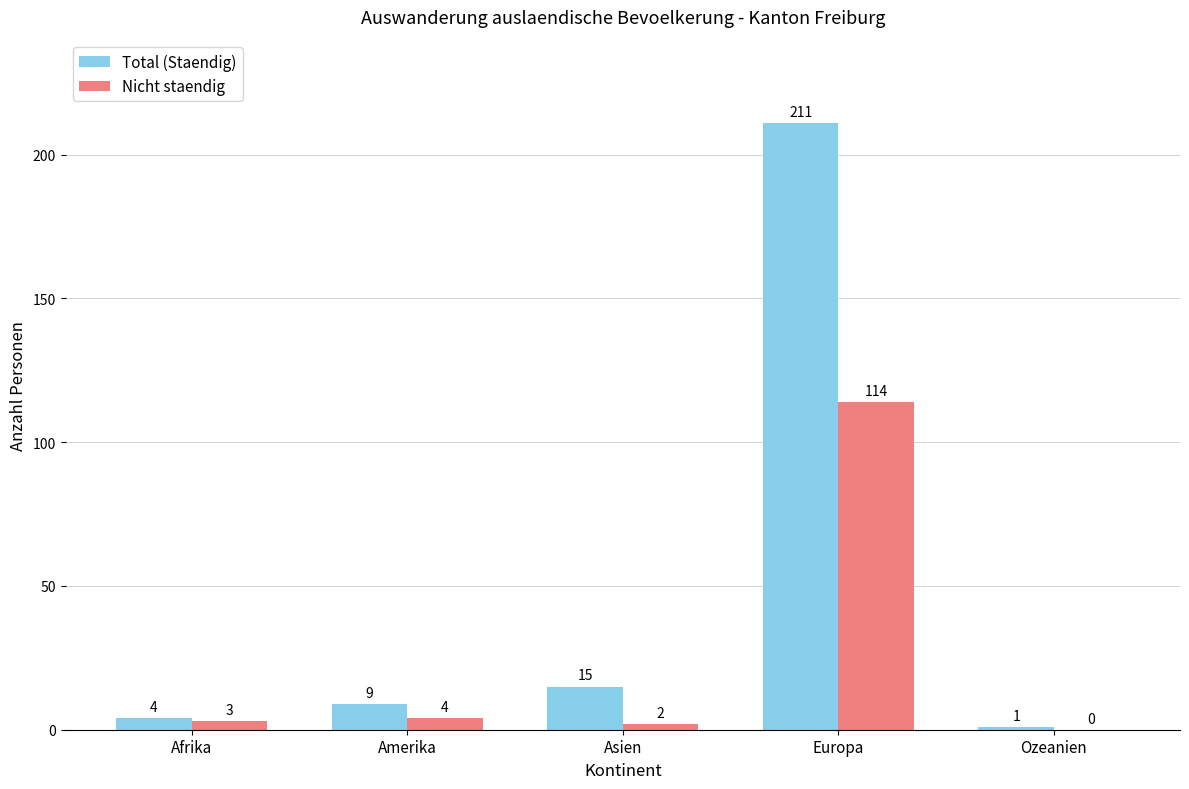

Between Amerika and Ozeanien, which series saw the biggest shift?

Total (Staendig)